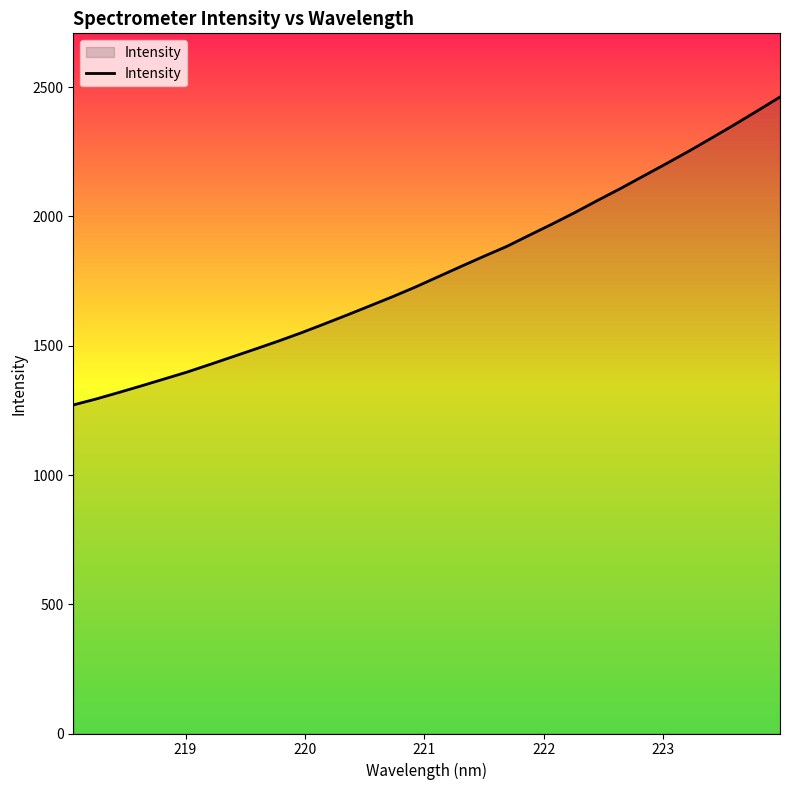

What is the smallest value displayed?

1270.9